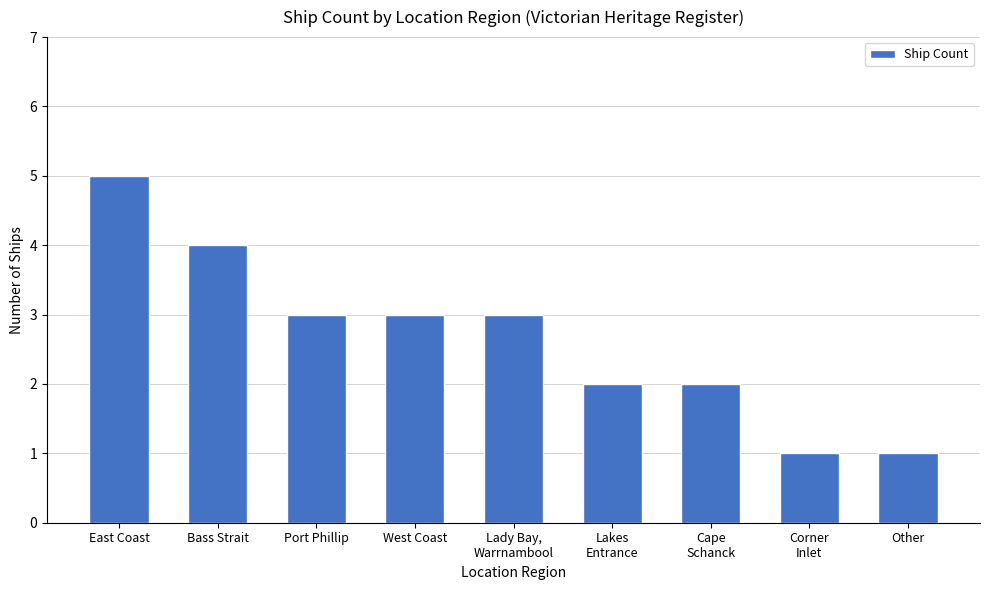

How many data points does each series have?

9